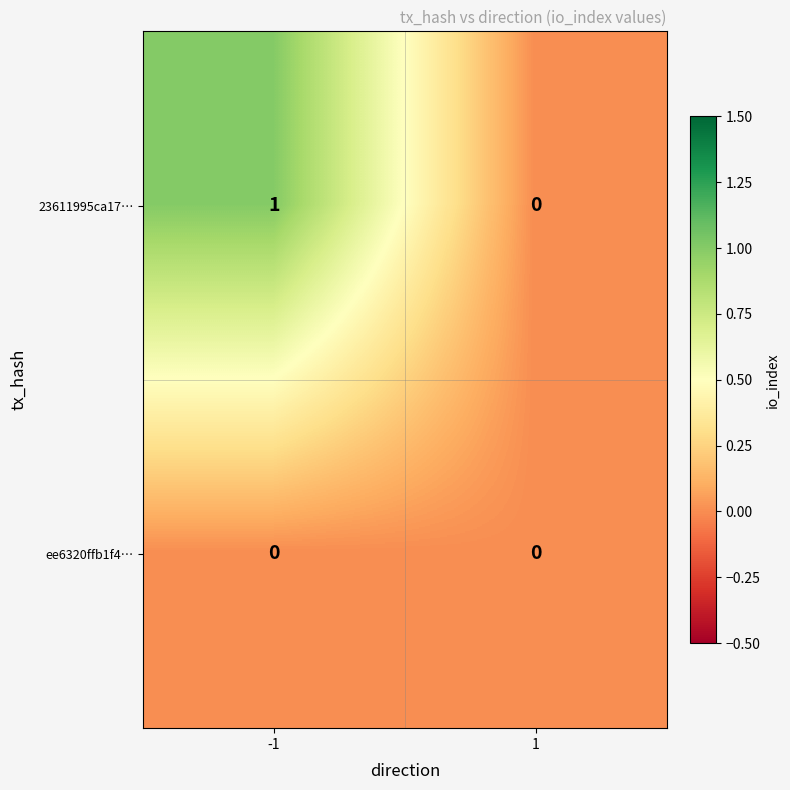

True or false: ee6320ffb1f4… has a value of 0 at 1.

True